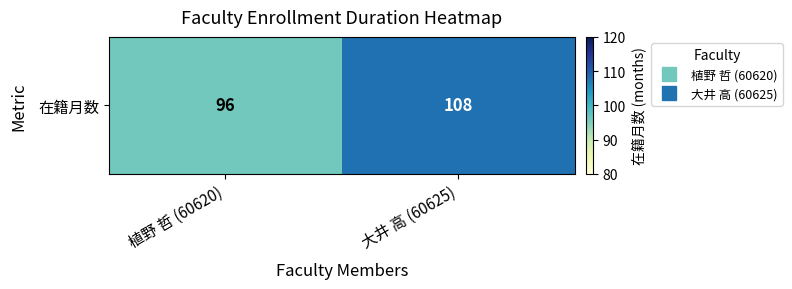

The value at 大井 高 (60625) is 108. True or false?

True